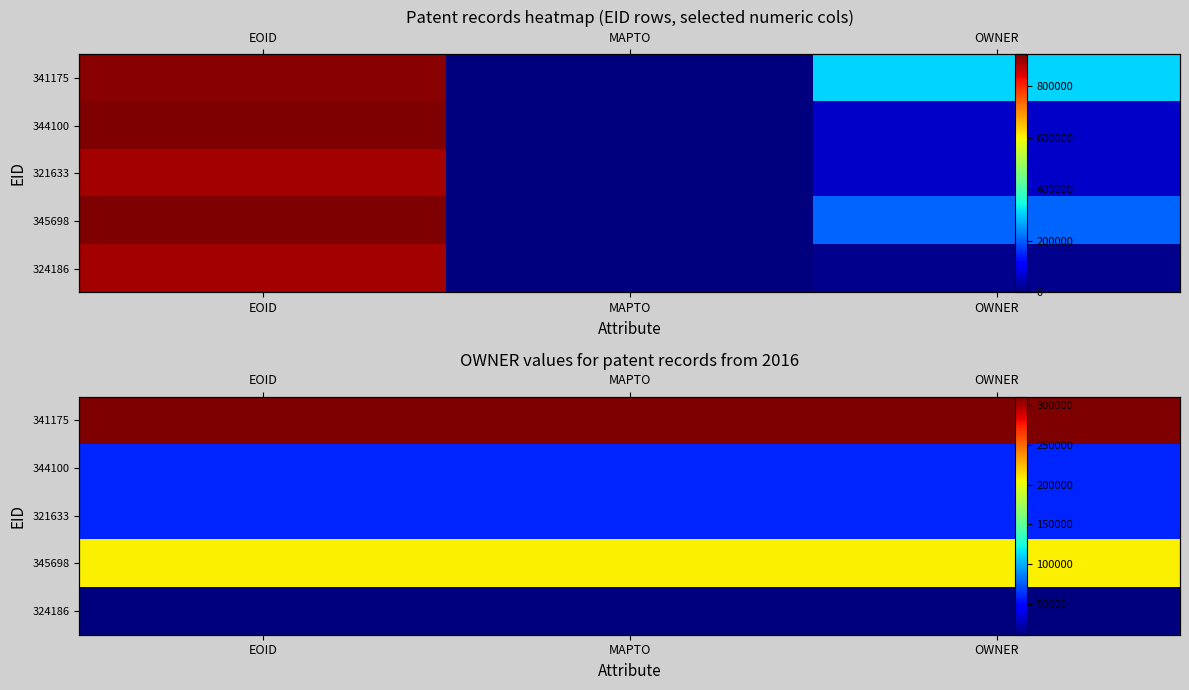

Which series has the largest total across all categories?

341175